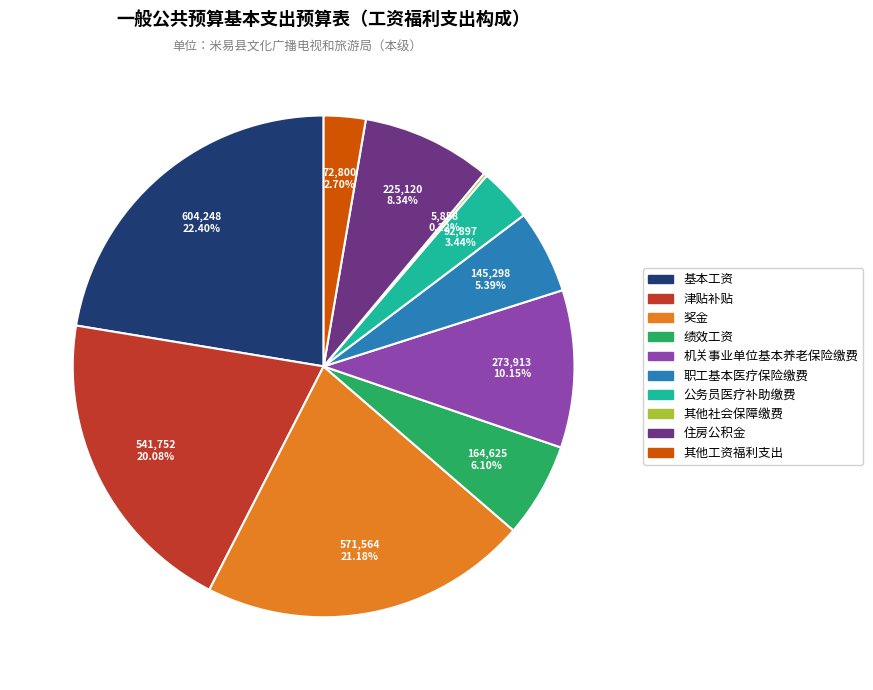

To the nearest percent, what portion does 津贴补贴 represent?

20%